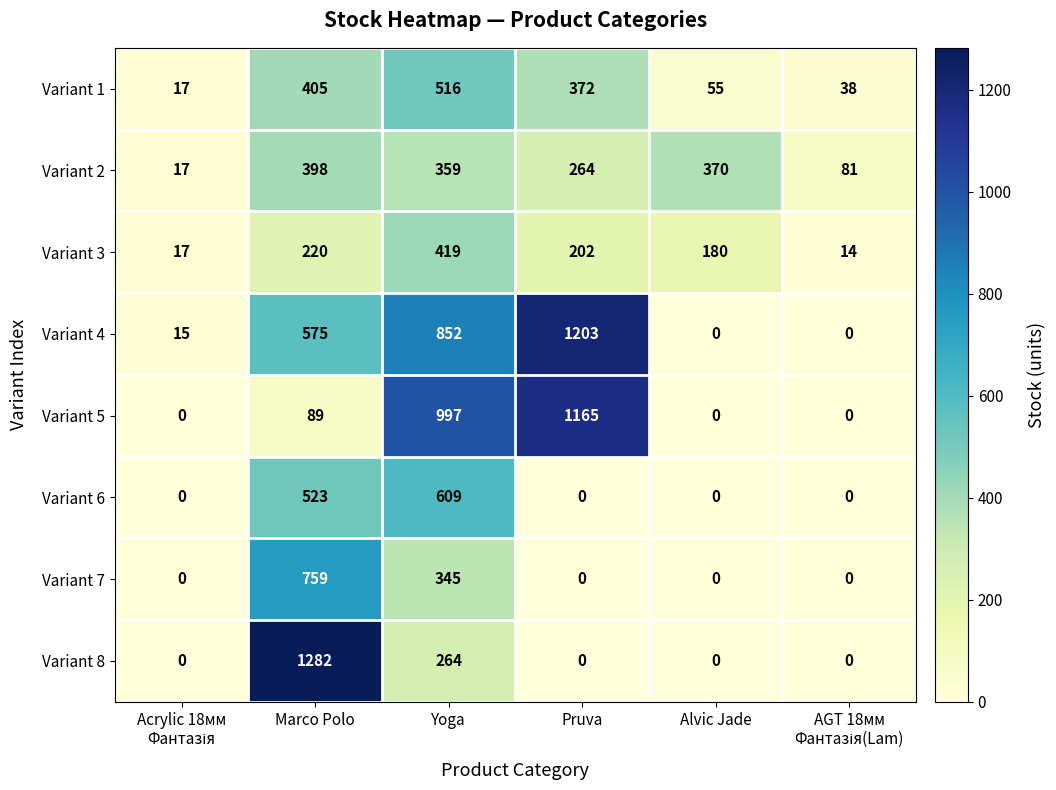

Rank the series by their maximum value, from lowest to highest.

Variant 2, Variant 3, Variant 1, Variant 6, Variant 7, Variant 5, Variant 4, Variant 8